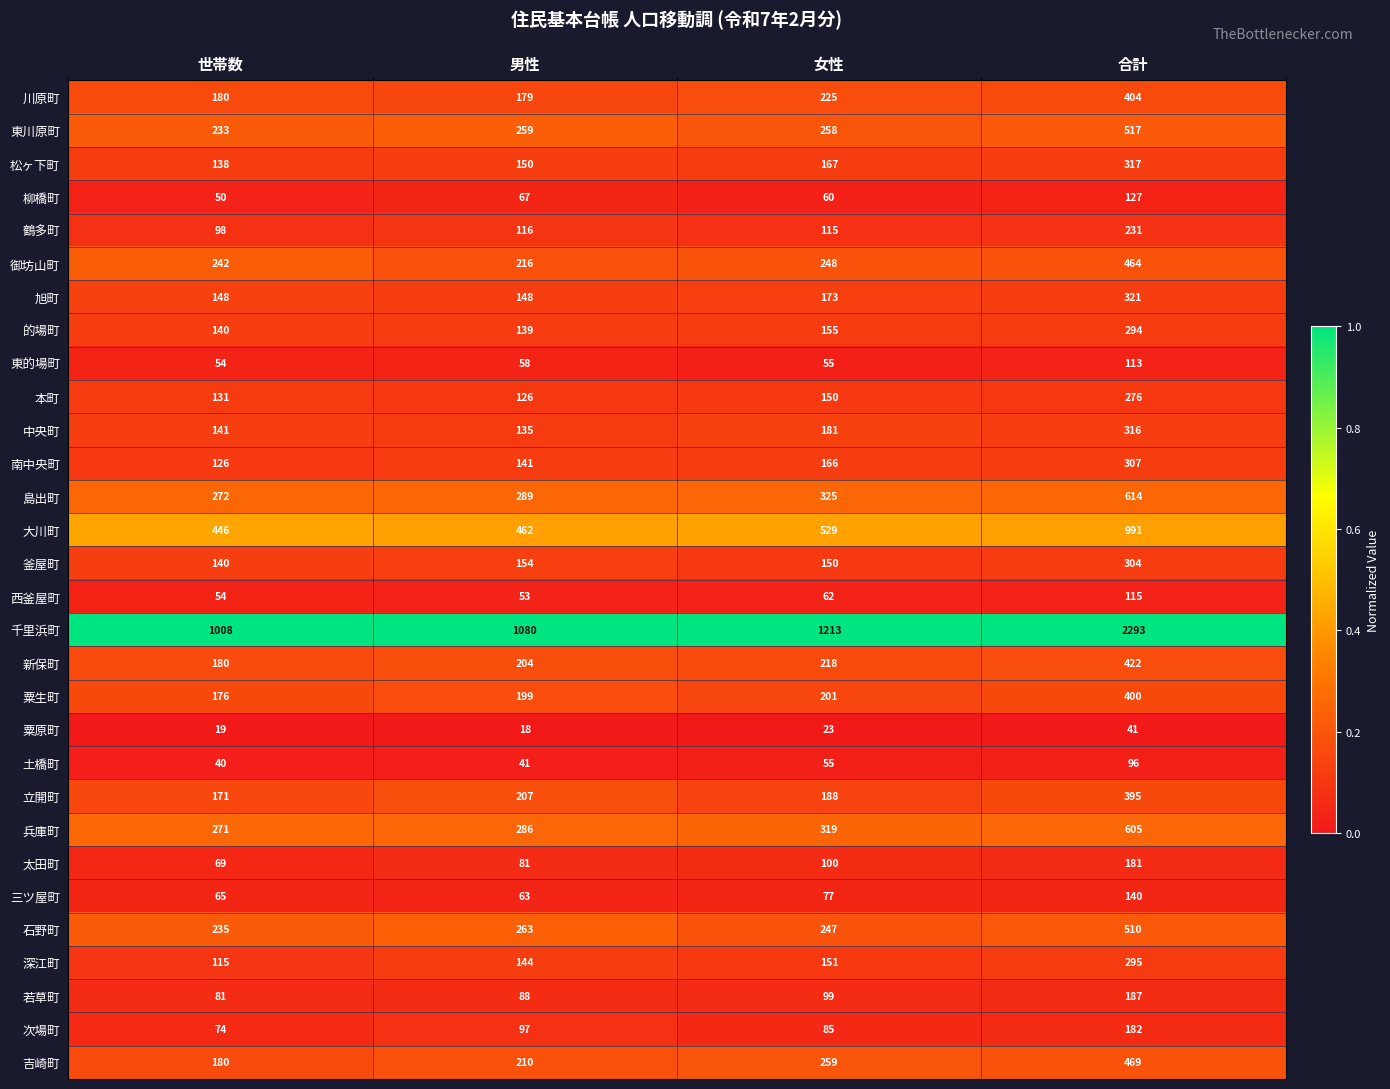

Is it true that 川原町 equals 365 at 女性?

False